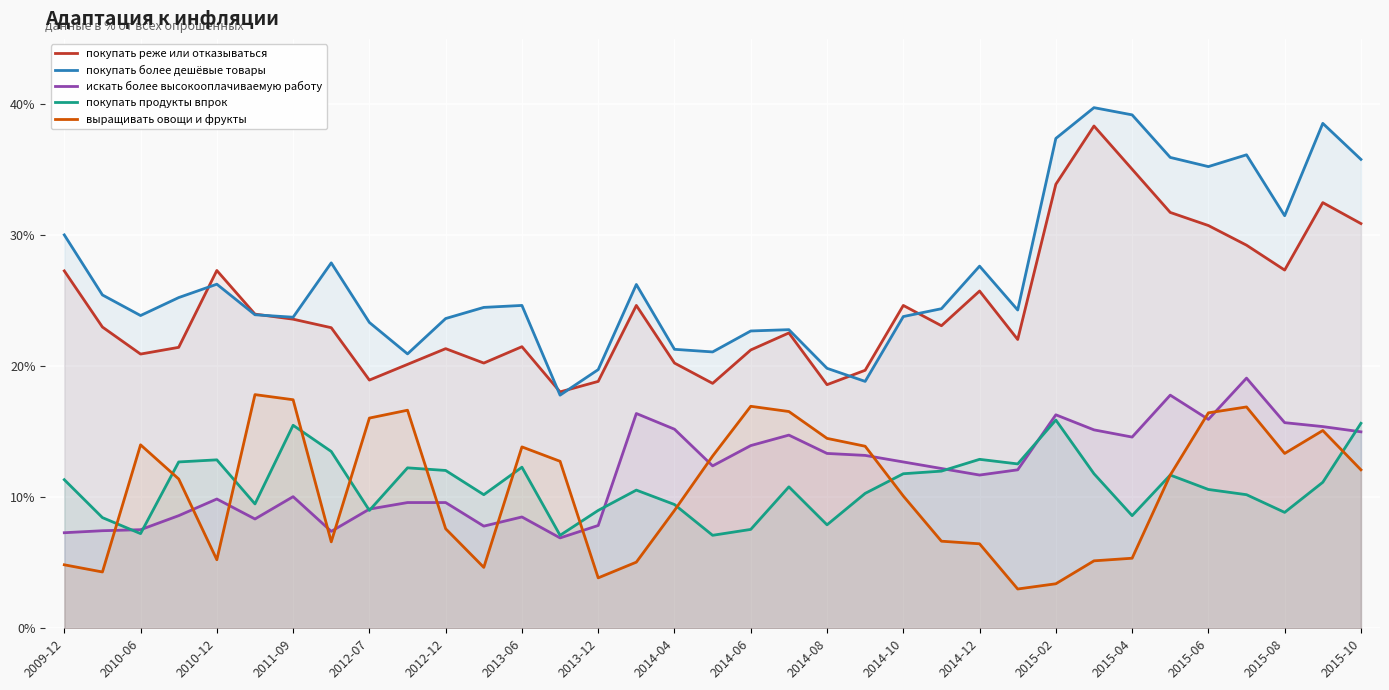

Which series has the widest spread of values?

покупать более дешёвые товары